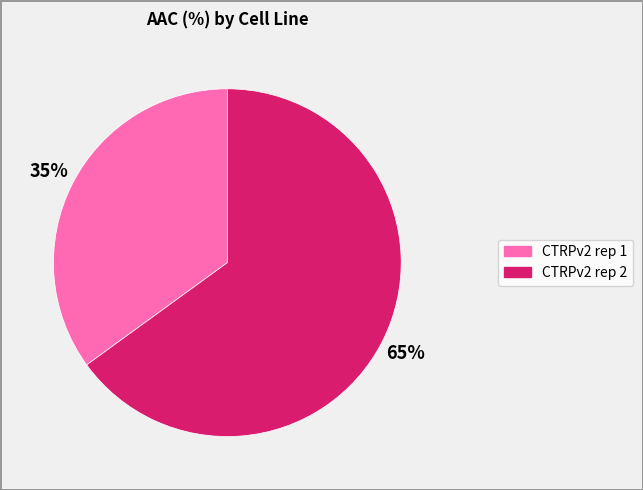

Approximately how many times larger is the value at CTRPv2 rep 1 compared to CTRPv2 rep 2?

0.5